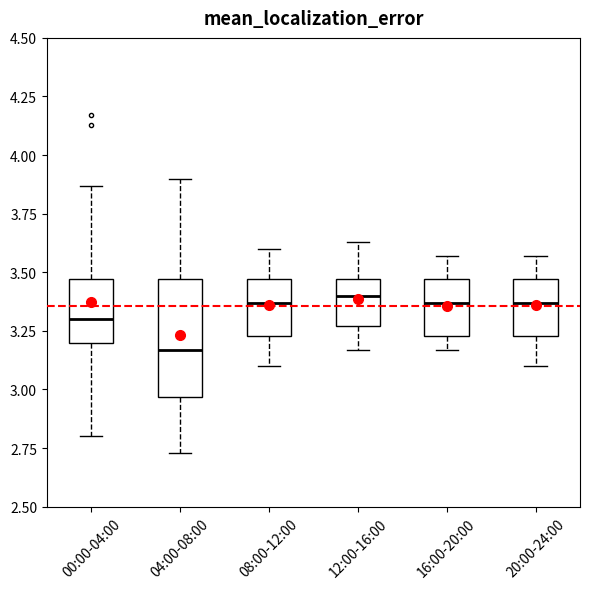

Which box is the tallest, from its lower edge to its upper edge?

04:00-08:00